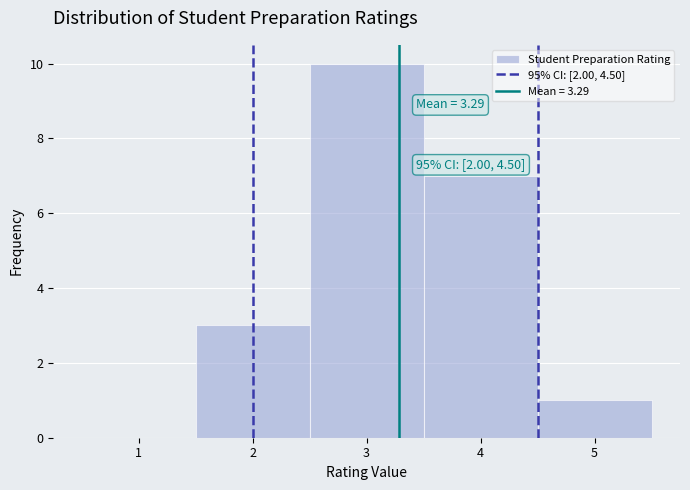

Which range on the x-axis has the tallest bar?

2.5 to 3.5